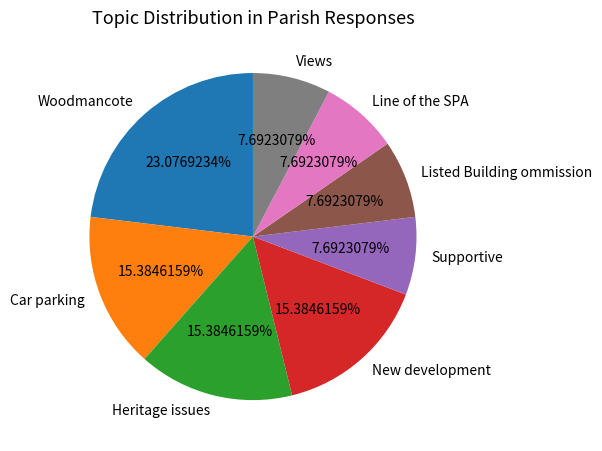

How many segments does this pie chart have?

8